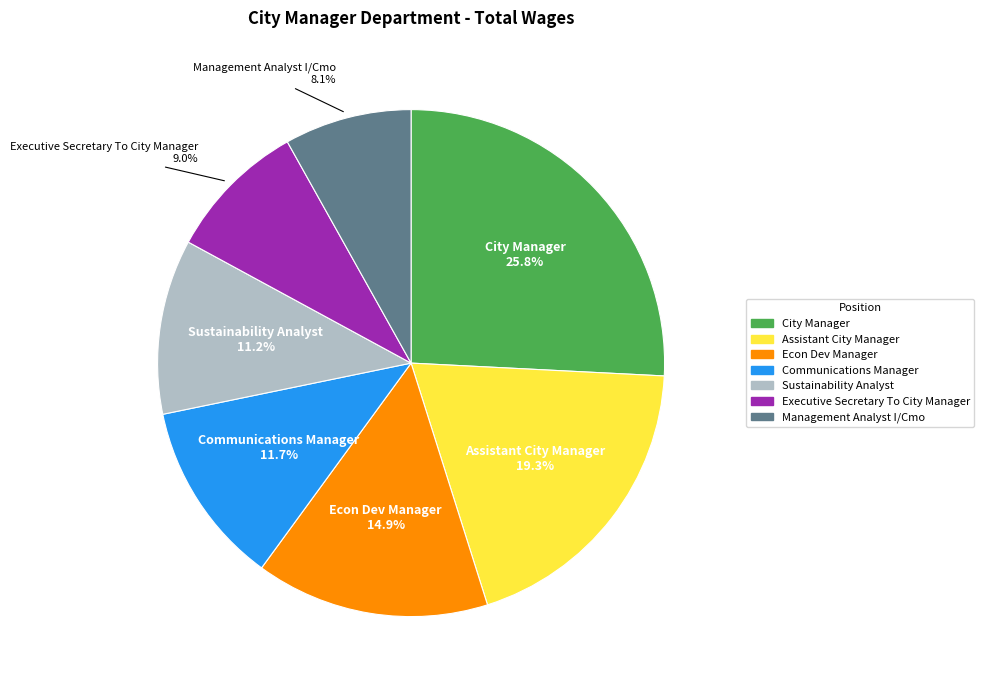

Is there any slice that represents more than half of the pie?

No